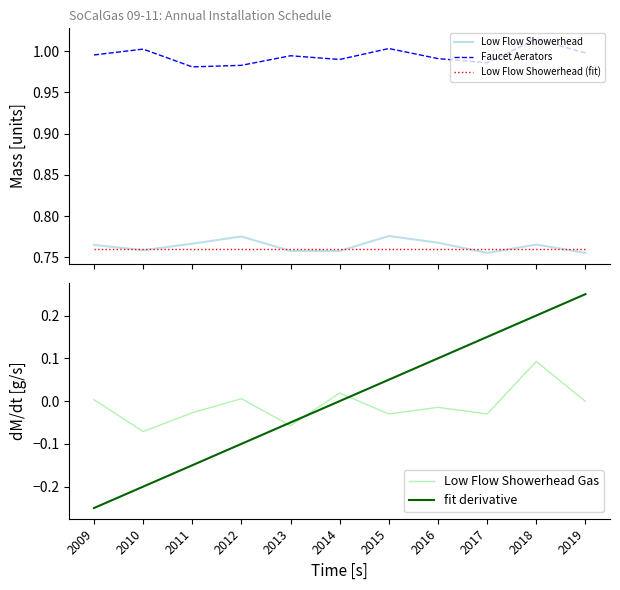

What is the minimum value shown in the chart?

-0.2